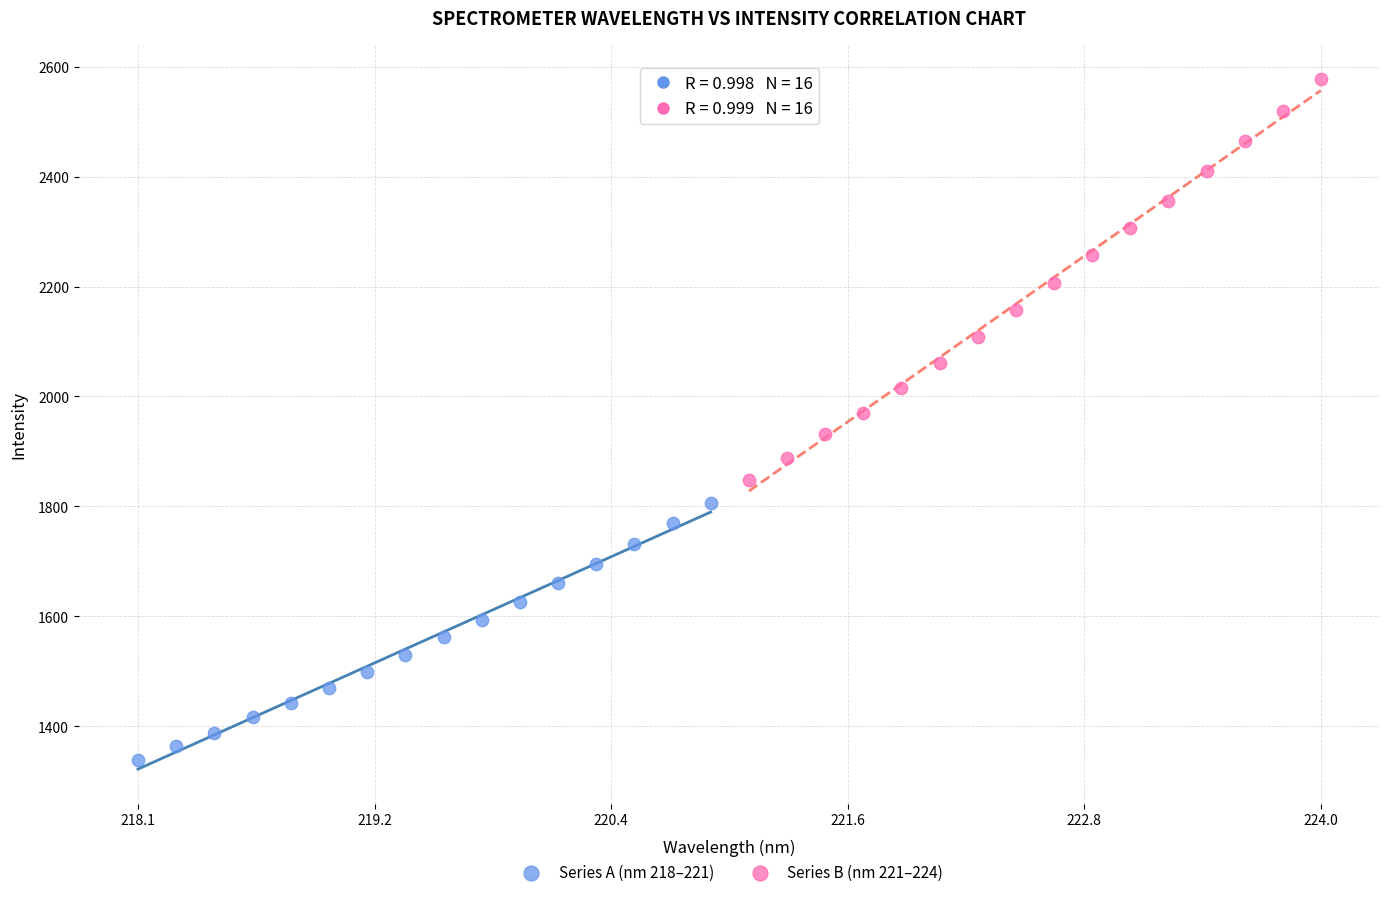

Which series has the widest spread of Y values?

Series B (nm 221–224)